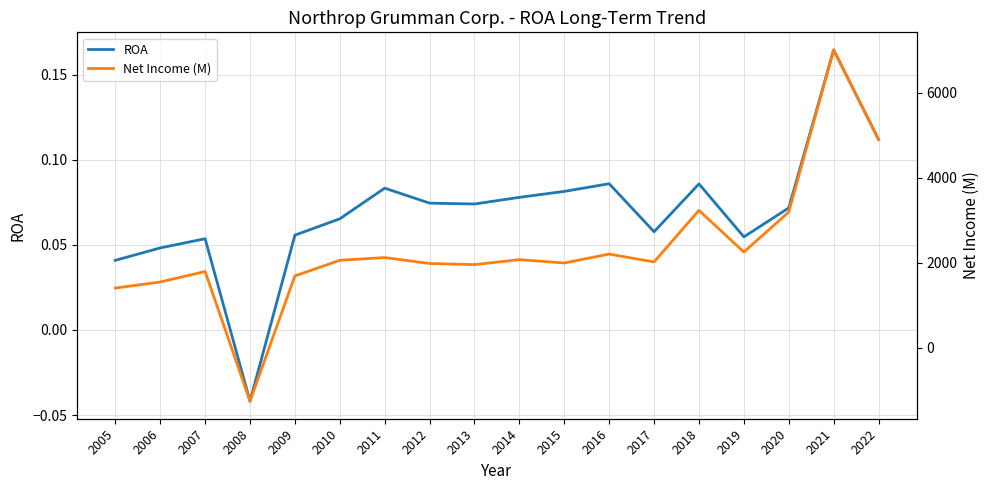

What is the minimum value for Net Income (M)?

-1262.0